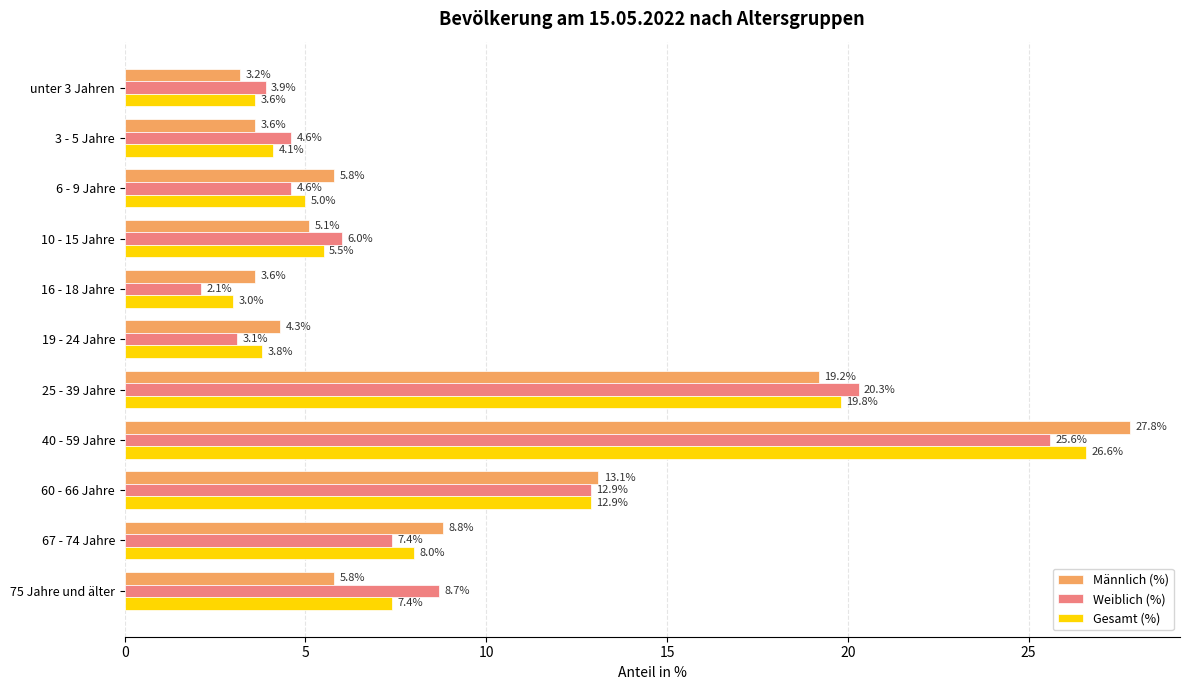

Which series has the largest range (max minus min)?

Männlich (%)